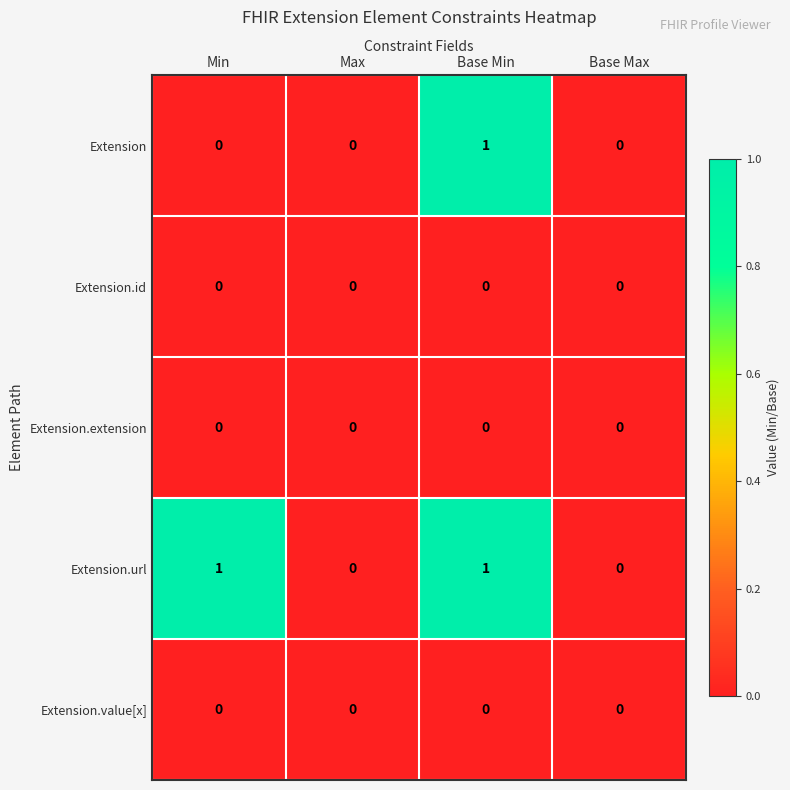

At which category is the sum across all series the highest?

Base Min